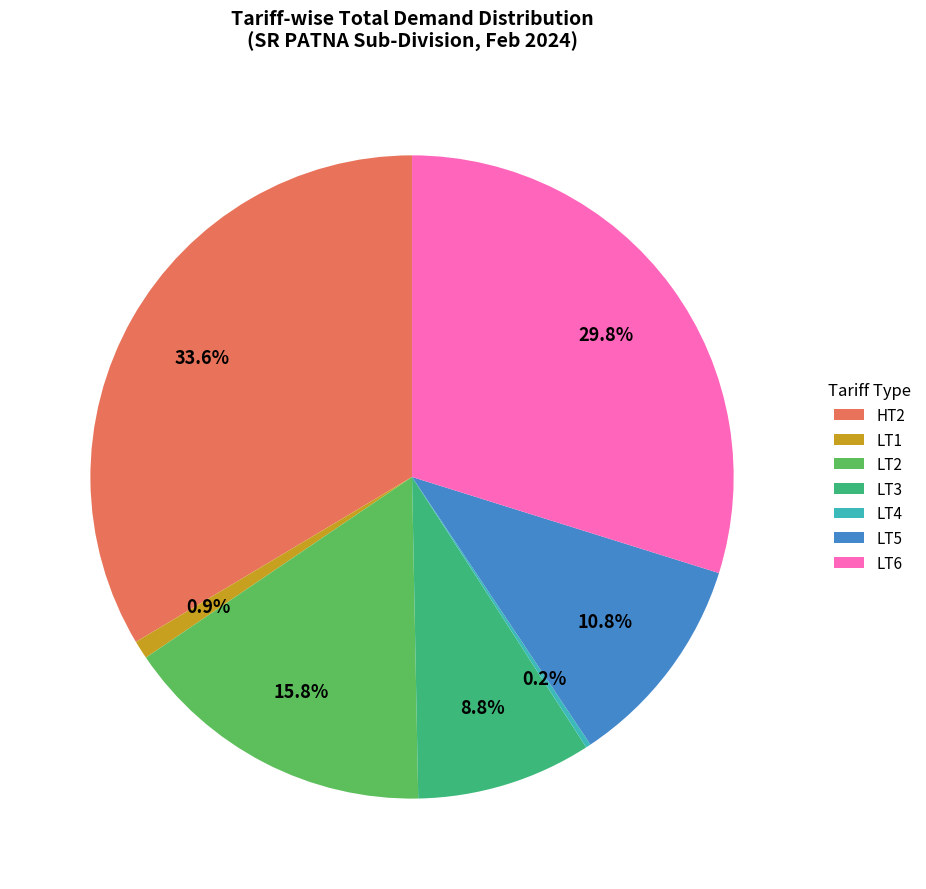

Is the sum of HT2 and LT2 greater than half?

No